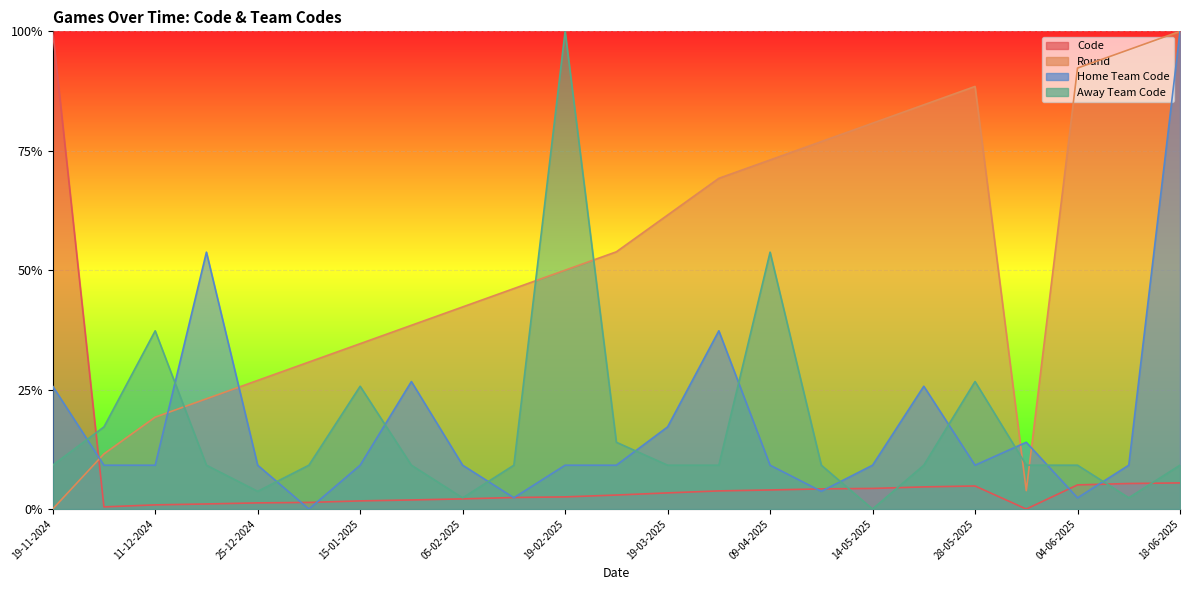

Which series has the widest spread of values?

Home Team Code